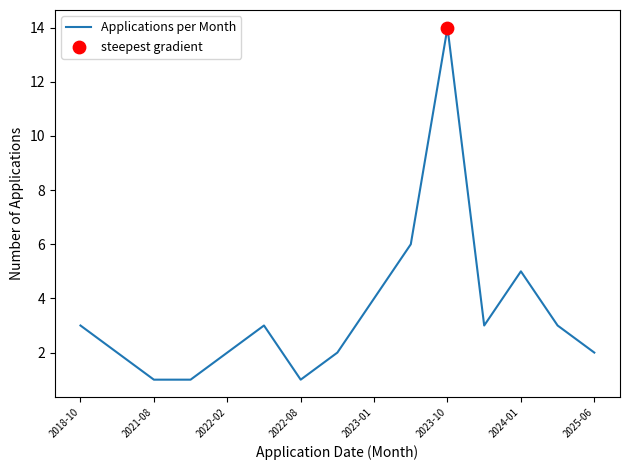

What is the difference between the maximum and minimum values?

13